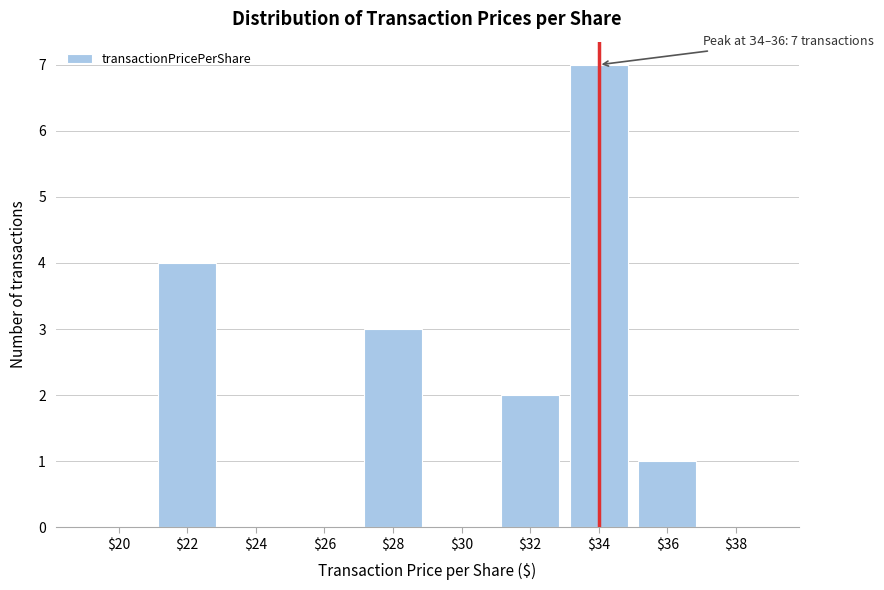

Which label corresponds to the largest value in the chart?

$34